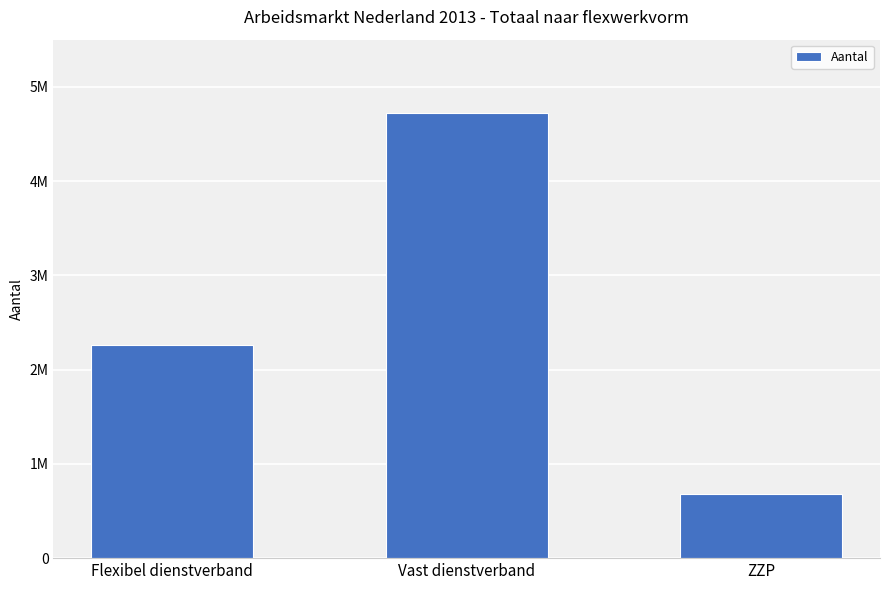

What is the label of the 2nd bar from the left?

Vast dienstverband